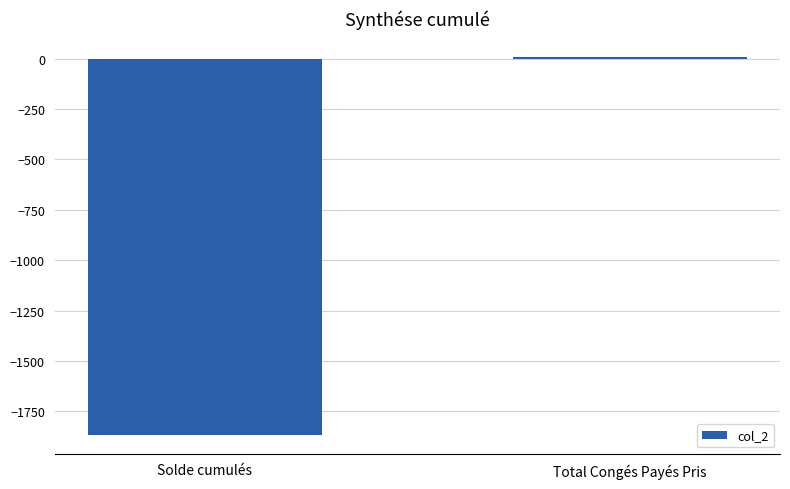

Which category has the highest value across all series?

Total Congés Payés Pris